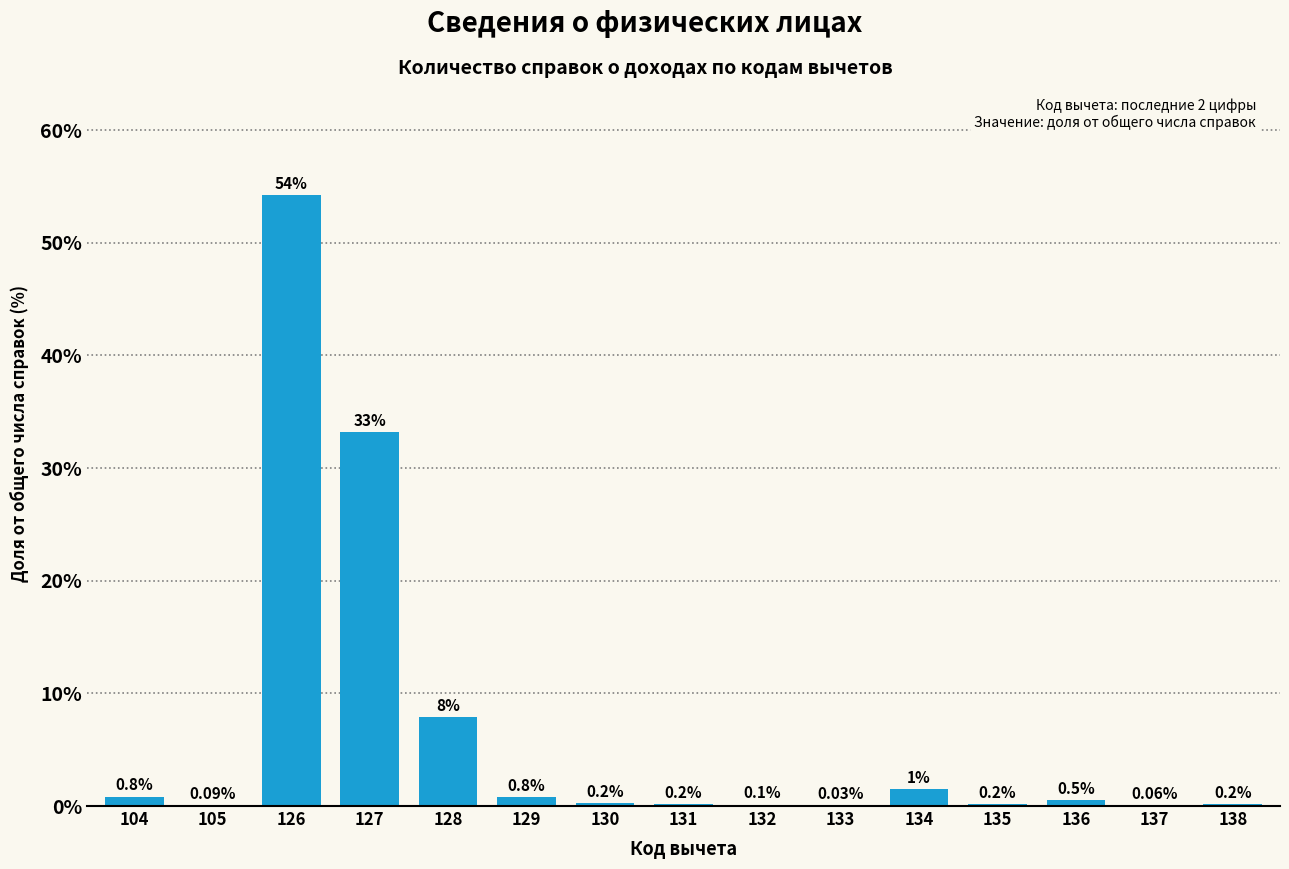

What is the change in value from 130 to 136?

+0.3